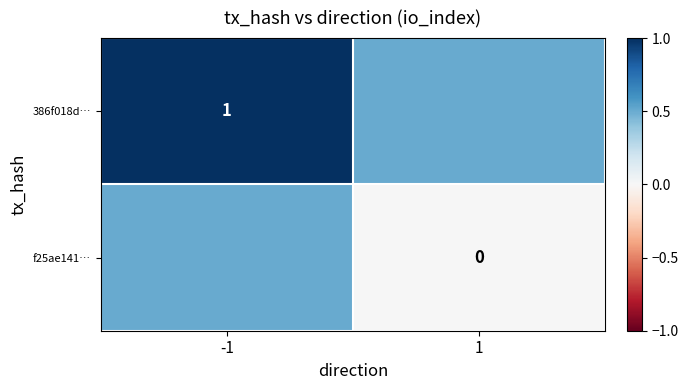

True or false: 386f018d… has a value of 0.4 at -1.

False